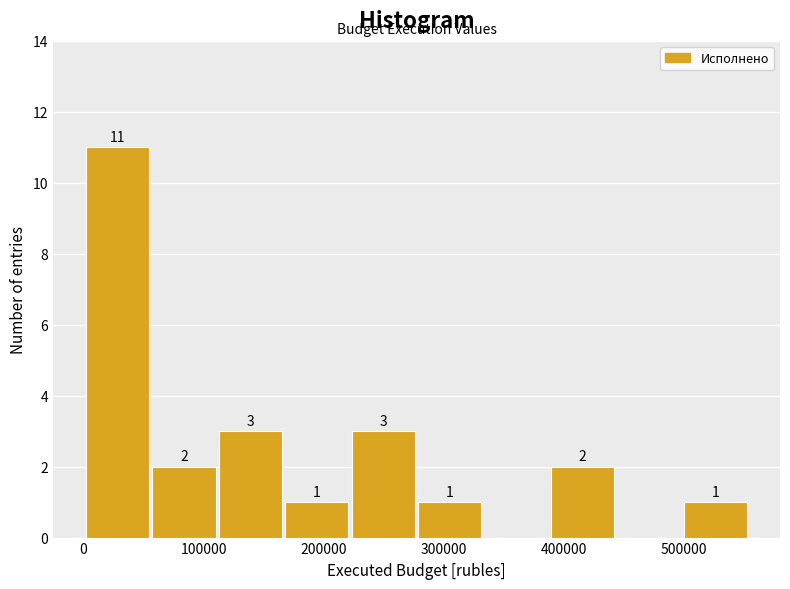

Over which range of the x-axis is the bar tallest?

0 to 60000